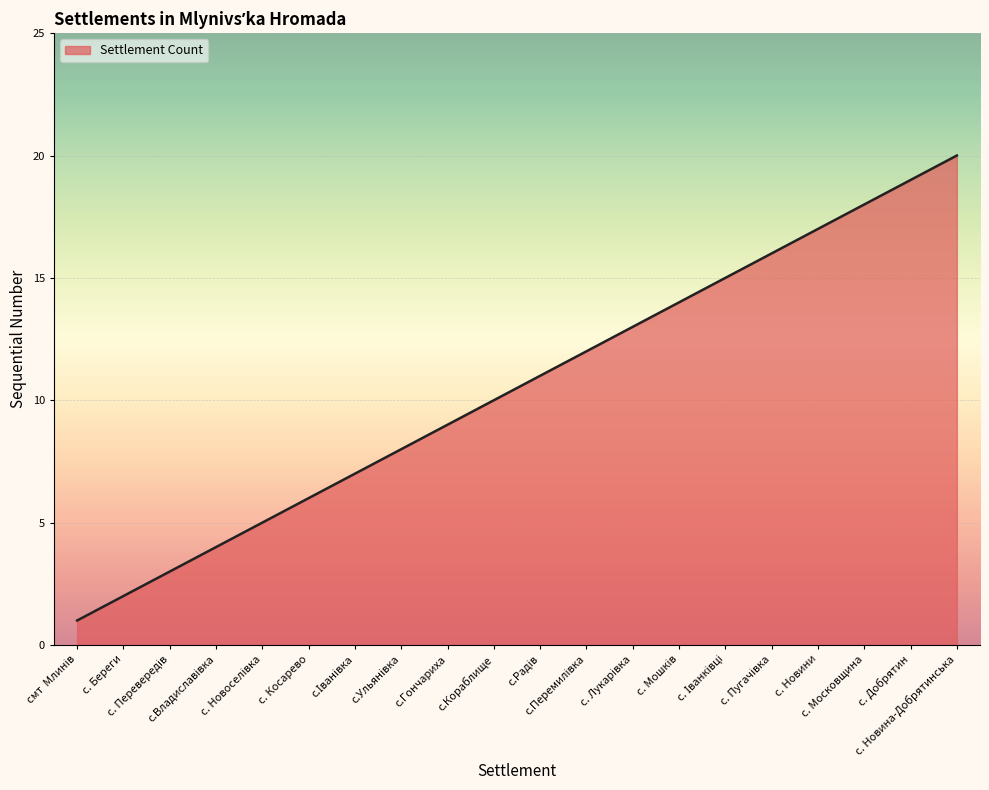

Is it true that the value at с. Новина-Добрятинська is 30?

False